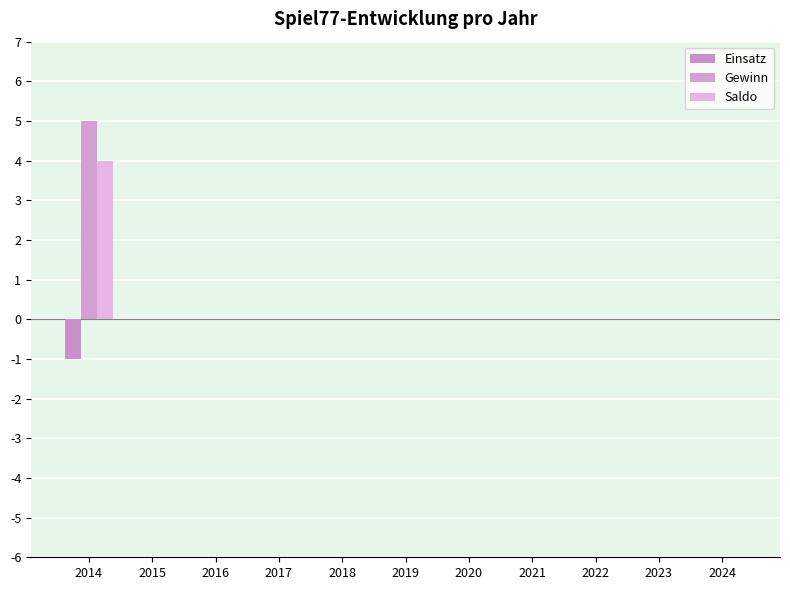

Count the number of data series in this chart.

3